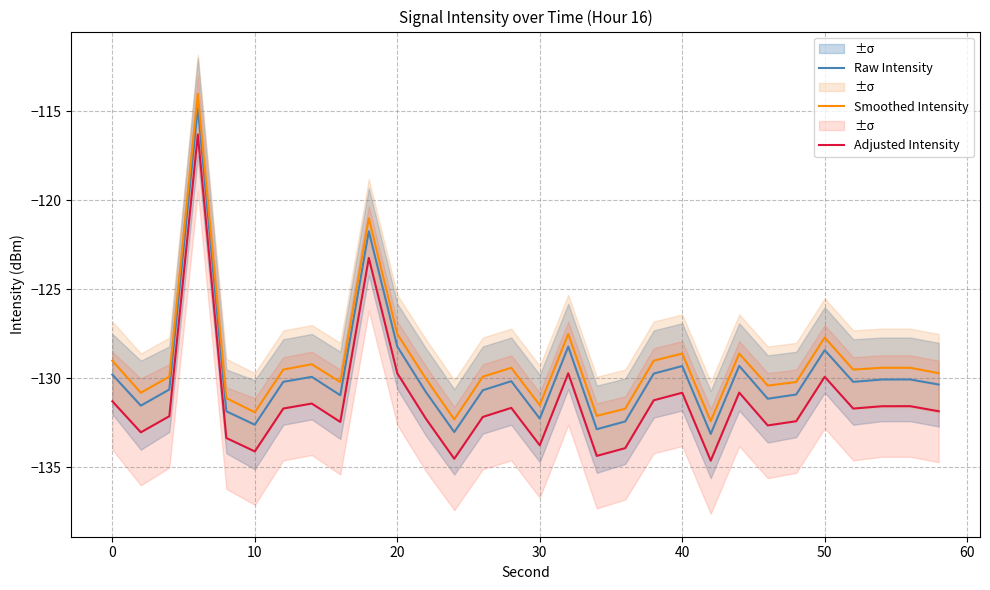

What is the sum of all Adjusted Intensity values?

-3940.0